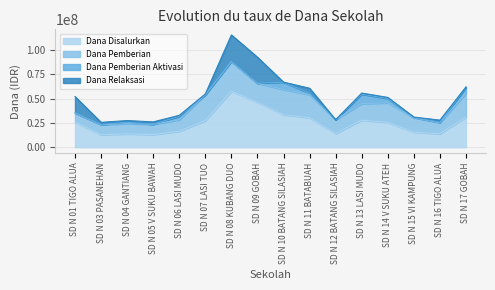

What is the spread (max minus min) of values at SD N 14 V SUKU ATEH?

24525000